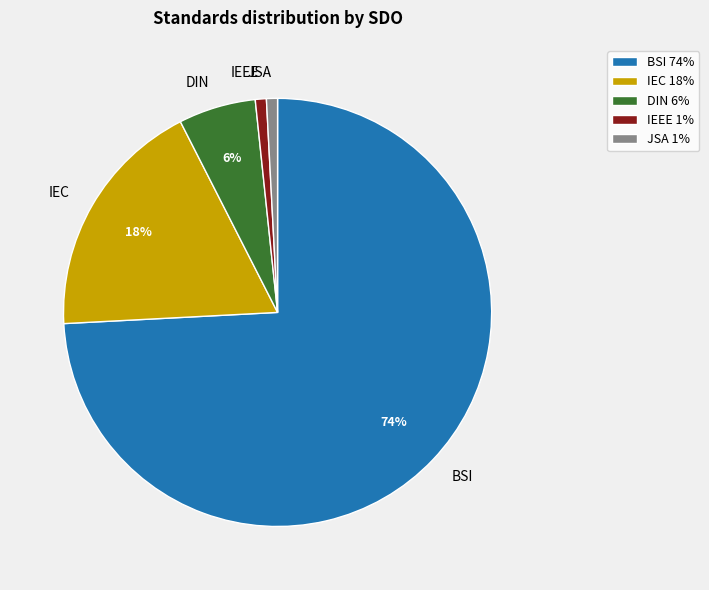

To the nearest percent, what percentage of the pie is IEEE?

1%